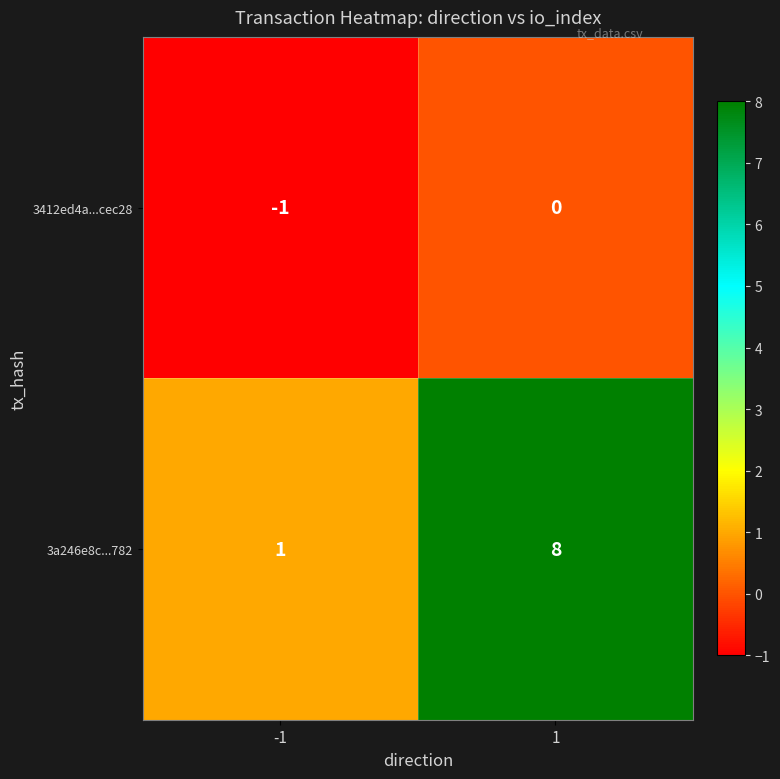

Which series has the largest range (max minus min)?

3a246e8c...782